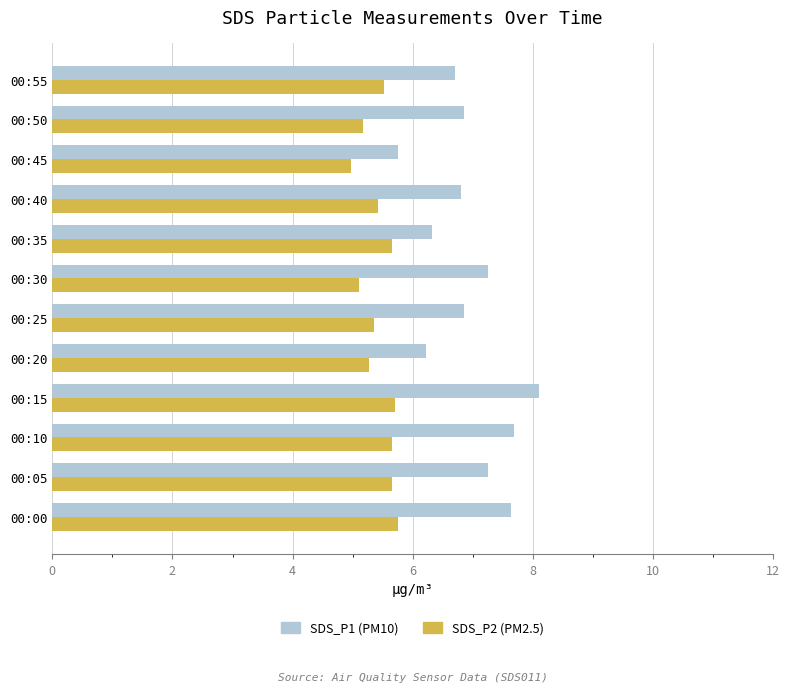

What is the minimum value shown in the chart?

5.0